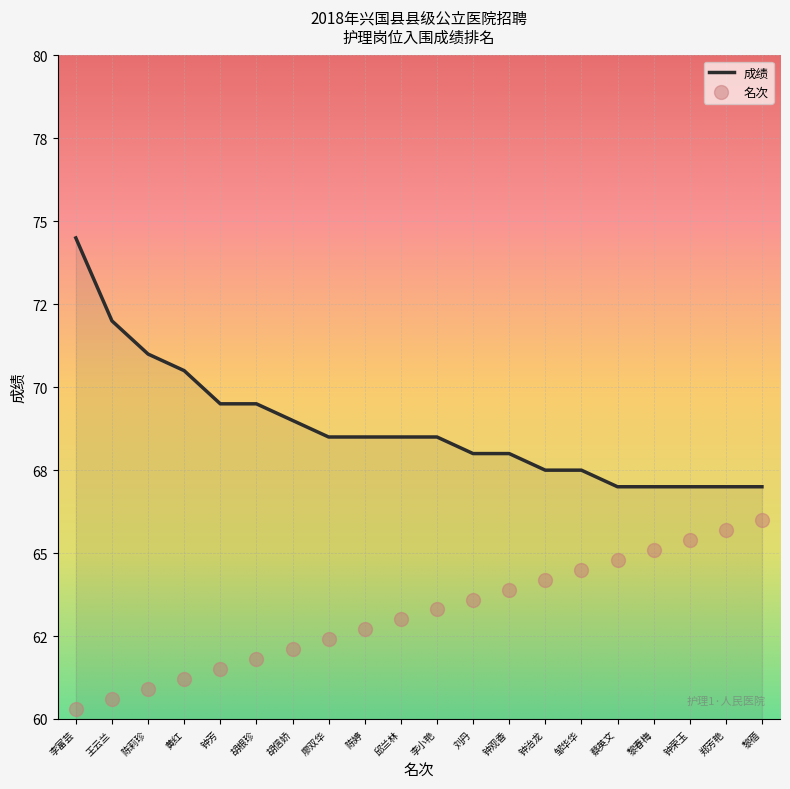

What position from the left is 黎蓓?

20